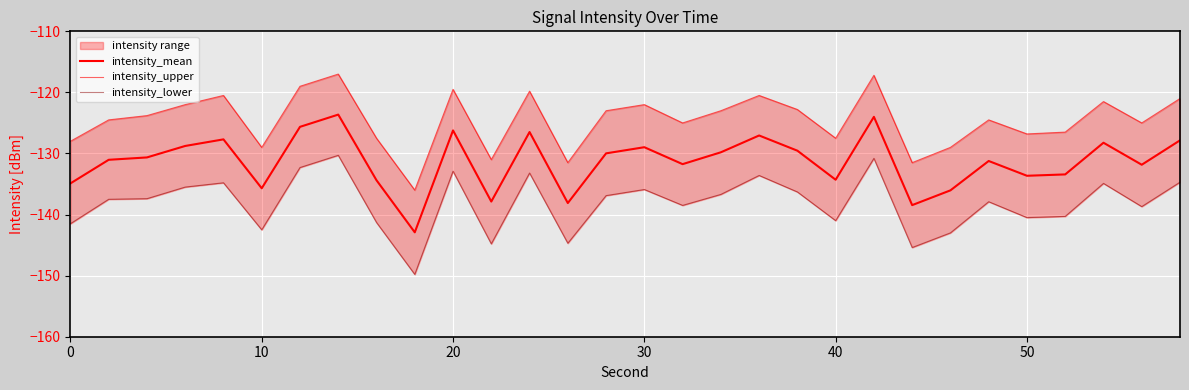

What is the maximum value shown in the chart?

-117.0